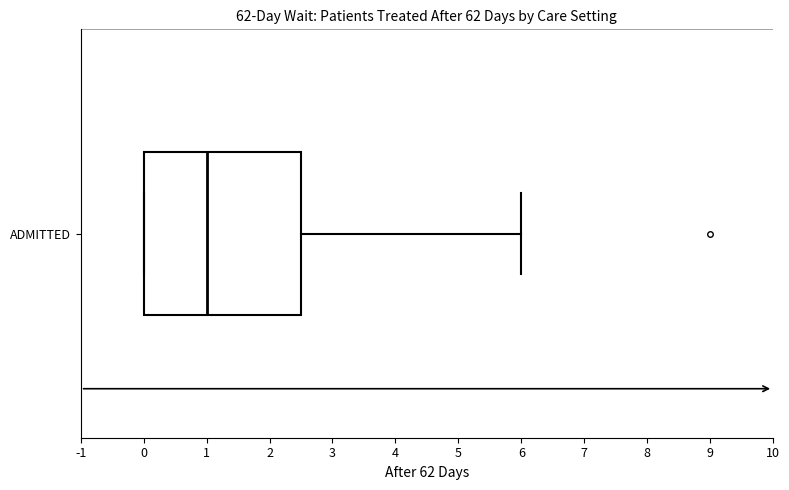

Where does the right whisker of the box for ADMITTED end on the x-axis? The values are not printed on the chart, so give them approximately, as read against the axis.

6.0